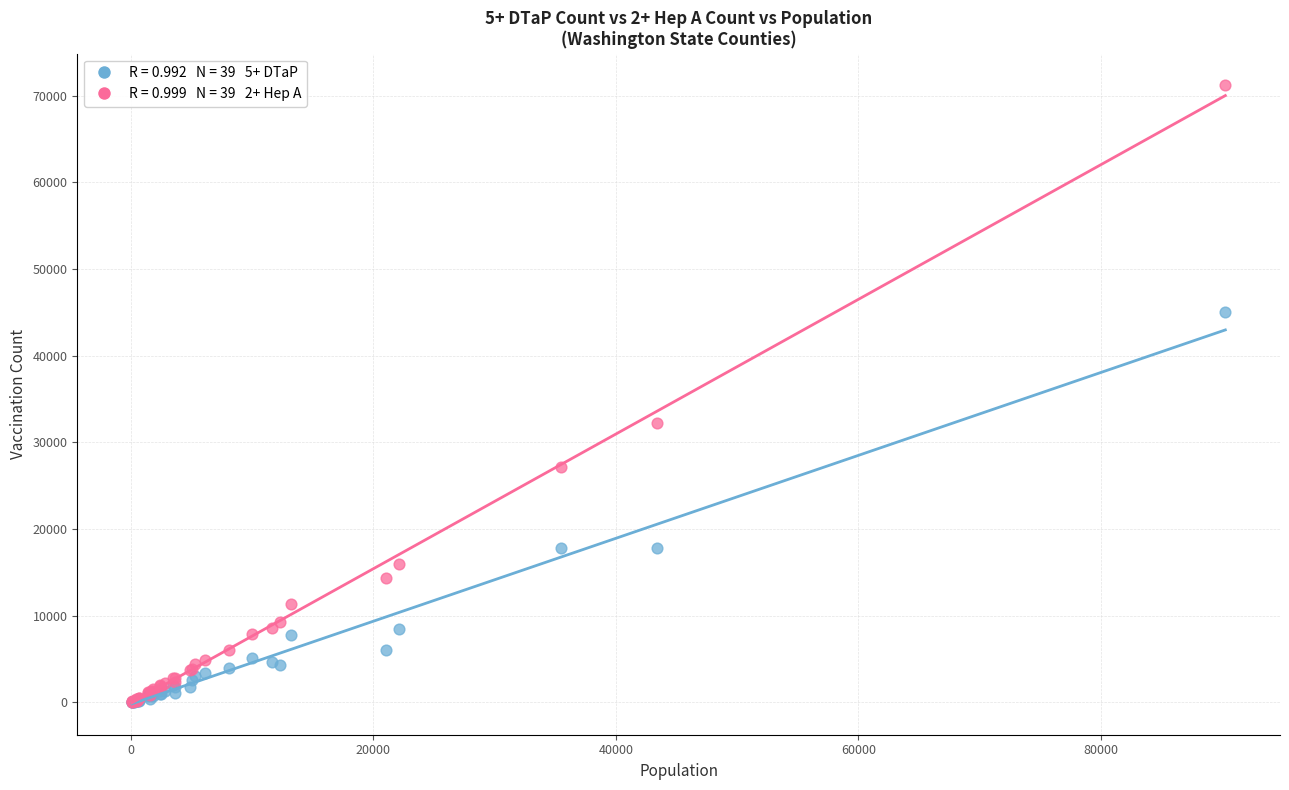

Across all series, what Y value is closest to 35648?

32224